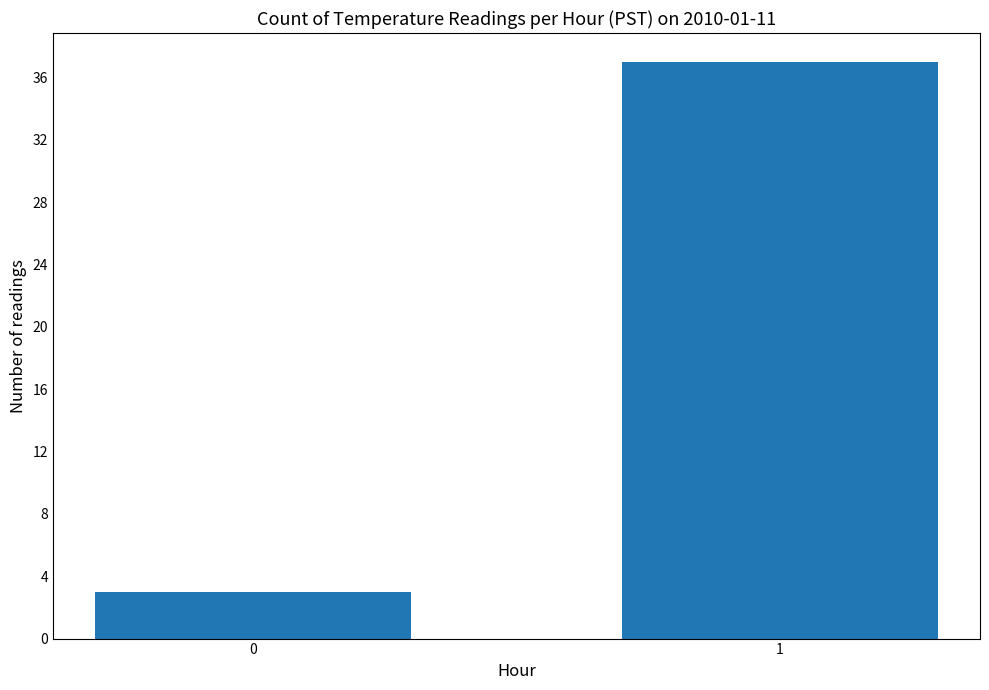

Reading right to left, list all the values displayed in this chart.

37	3